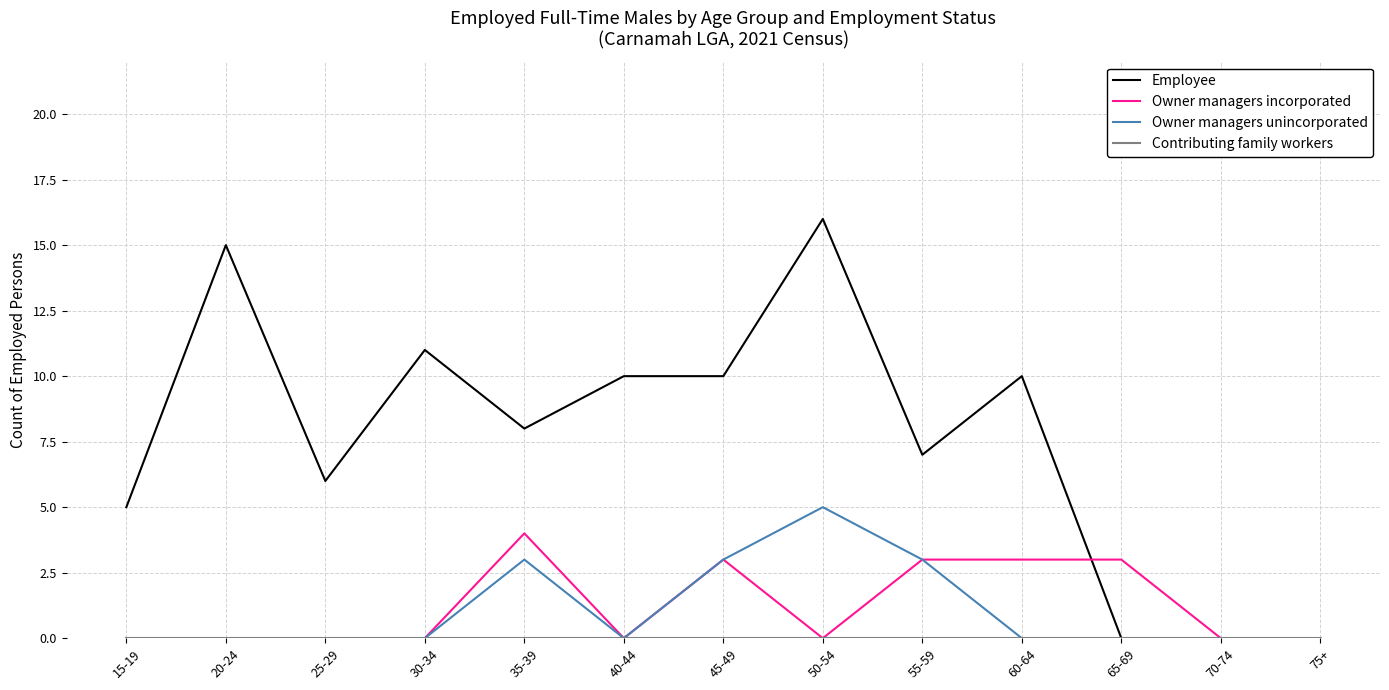

Which series has the largest range (max minus min)?

Employee